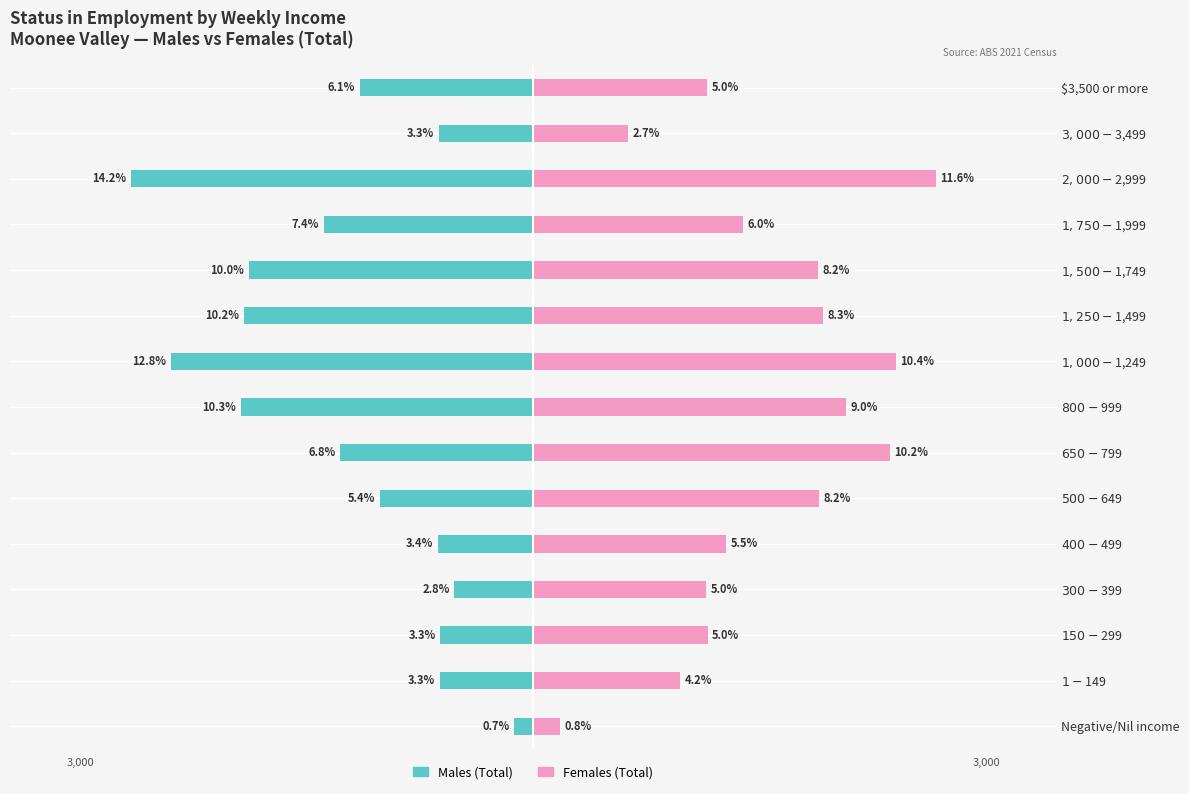

List the labels in order of Males (Total) value, smallest first.

$2,000-$2,999, $1,000-$1,249, $800-$999, $1,250-$1,499, $1,500-$1,749, $1,750-$1,999, $650-$799, $3,500 or more, $500-$649, $400-$499, $3,000-$3,499, $1-$149, $150-$299, $300-$399, Negative/Nil income